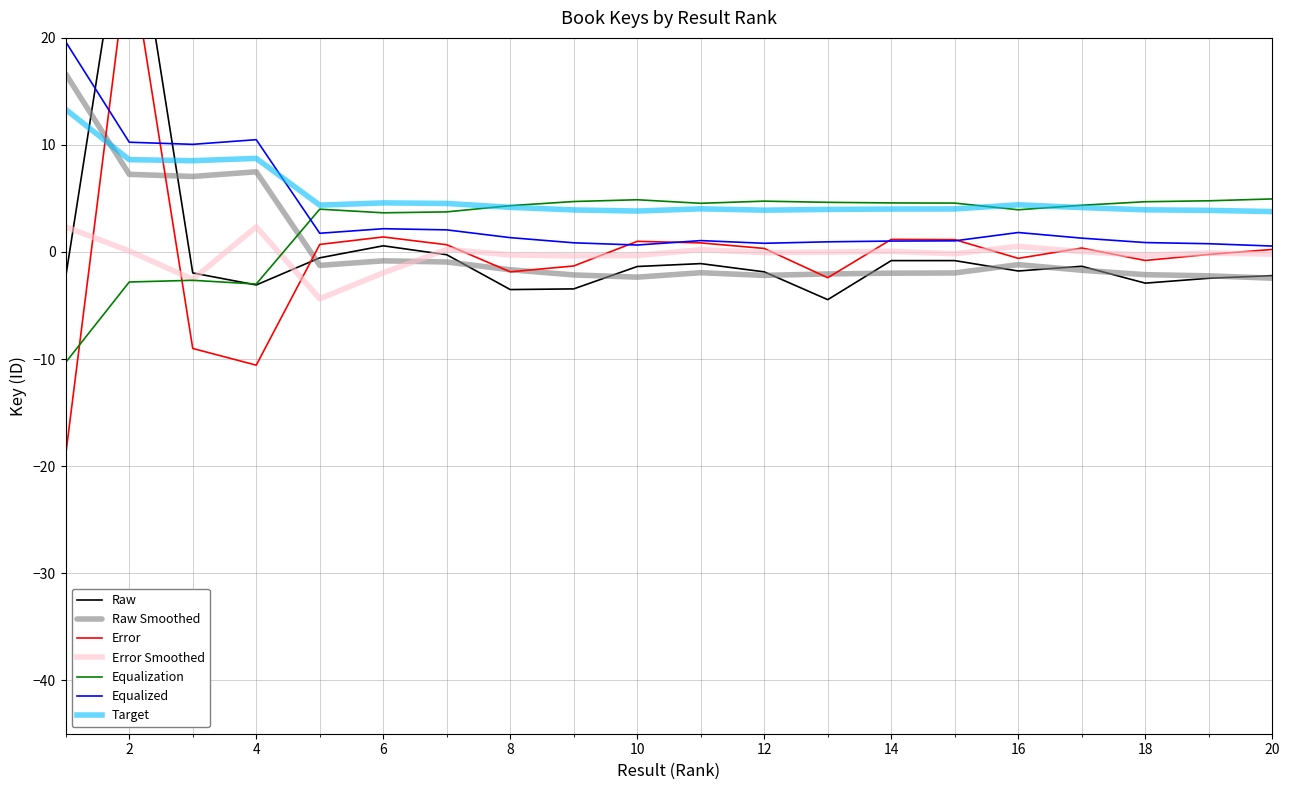

At which category does the data reach its first local valley?

4